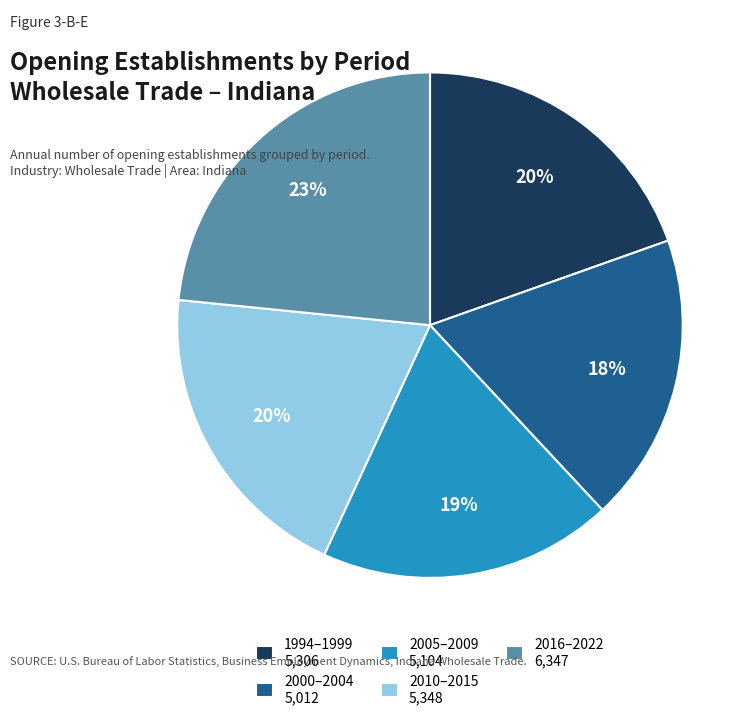

Between 2005–2009 5,104 and 2016–2022 6,347, which is larger?

2016–2022 6,347